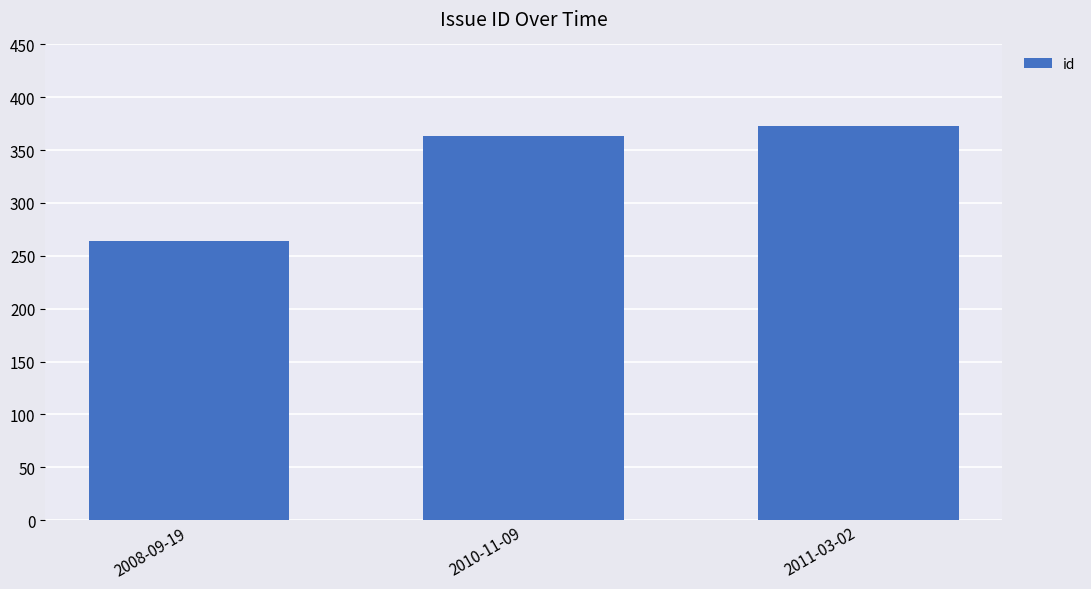

What is the change in value from 2008-09-19 to 2011-03-02?

+109